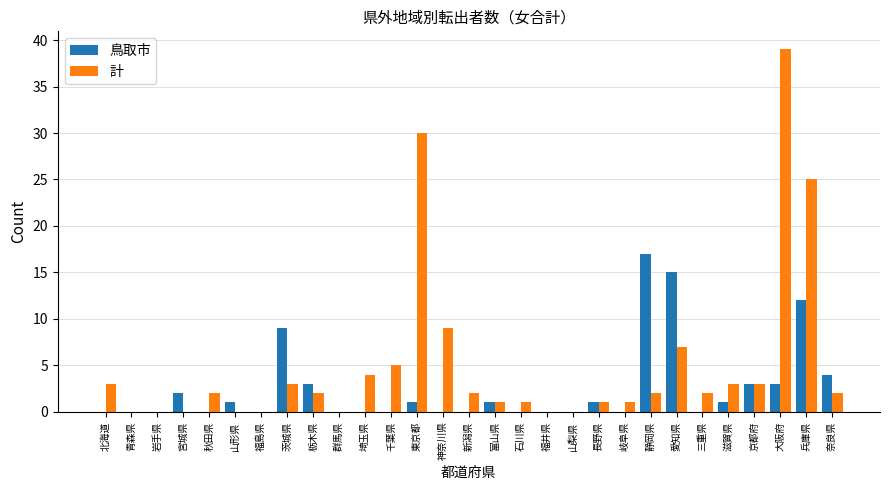

Reading left to right, list all the values displayed in this chart.

鳥取市: 0	0	0	2	0	1	0	9	3	0	0	0	1	0	0	1	0	0	0	1	0	17	15	0	1	3	3	12	4
計: 3	0	0	0	2	0	0	3	2	0	4	5	30	9	2	1	1	0	0	1	1	2	7	2	3	3	39	25	2